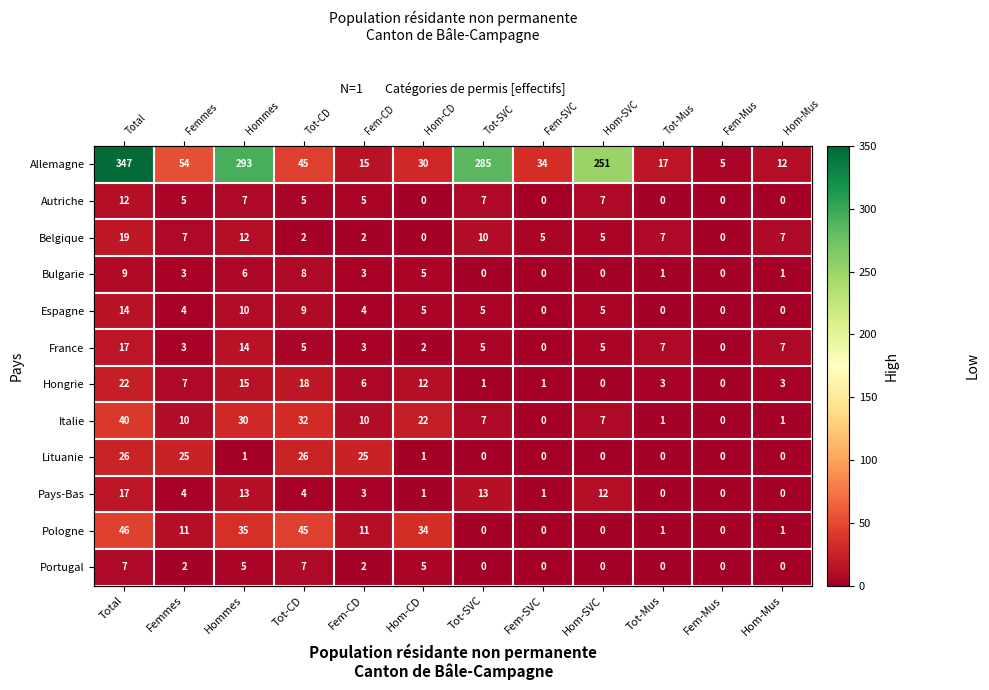

Which label corresponds to the largest value in the chart?

Total